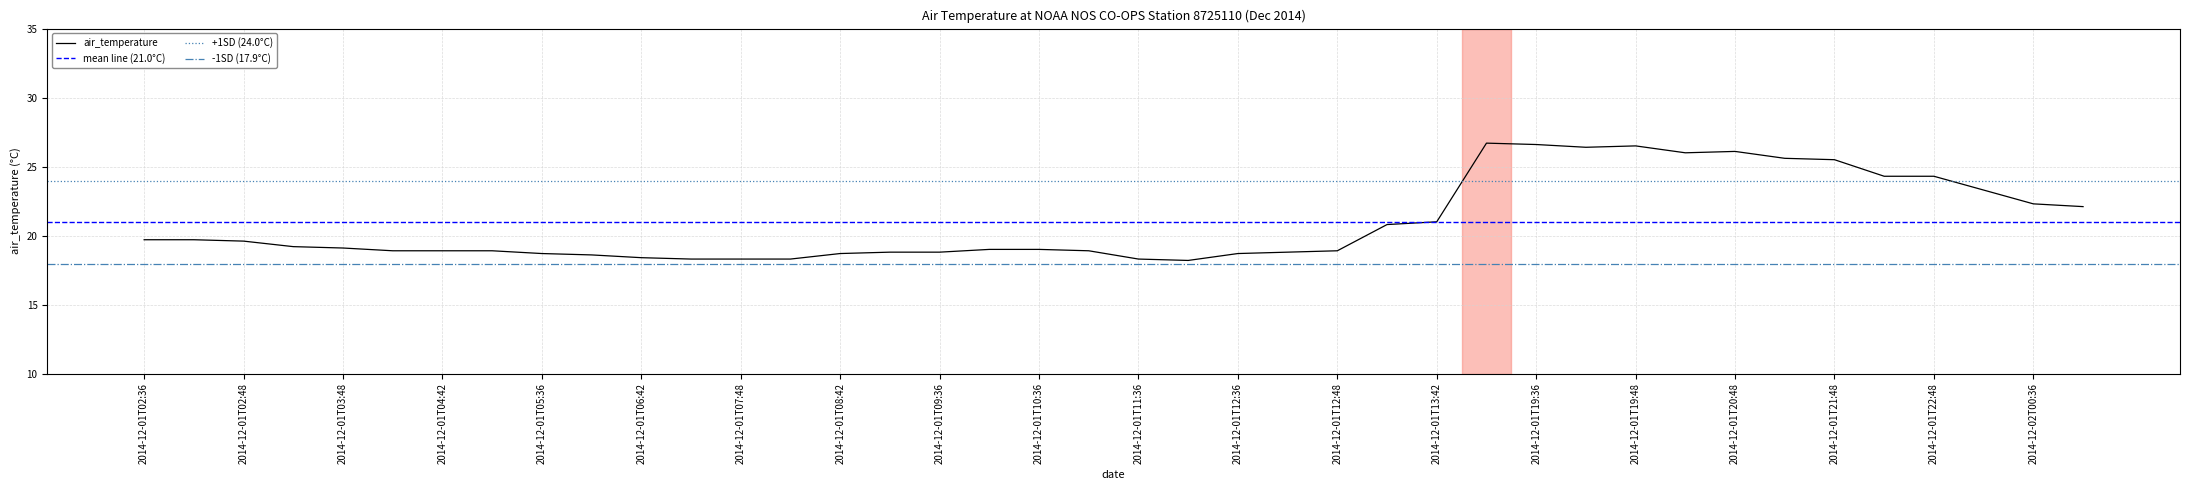

What value does the data have at 2014-12-01T22:42?

24.3